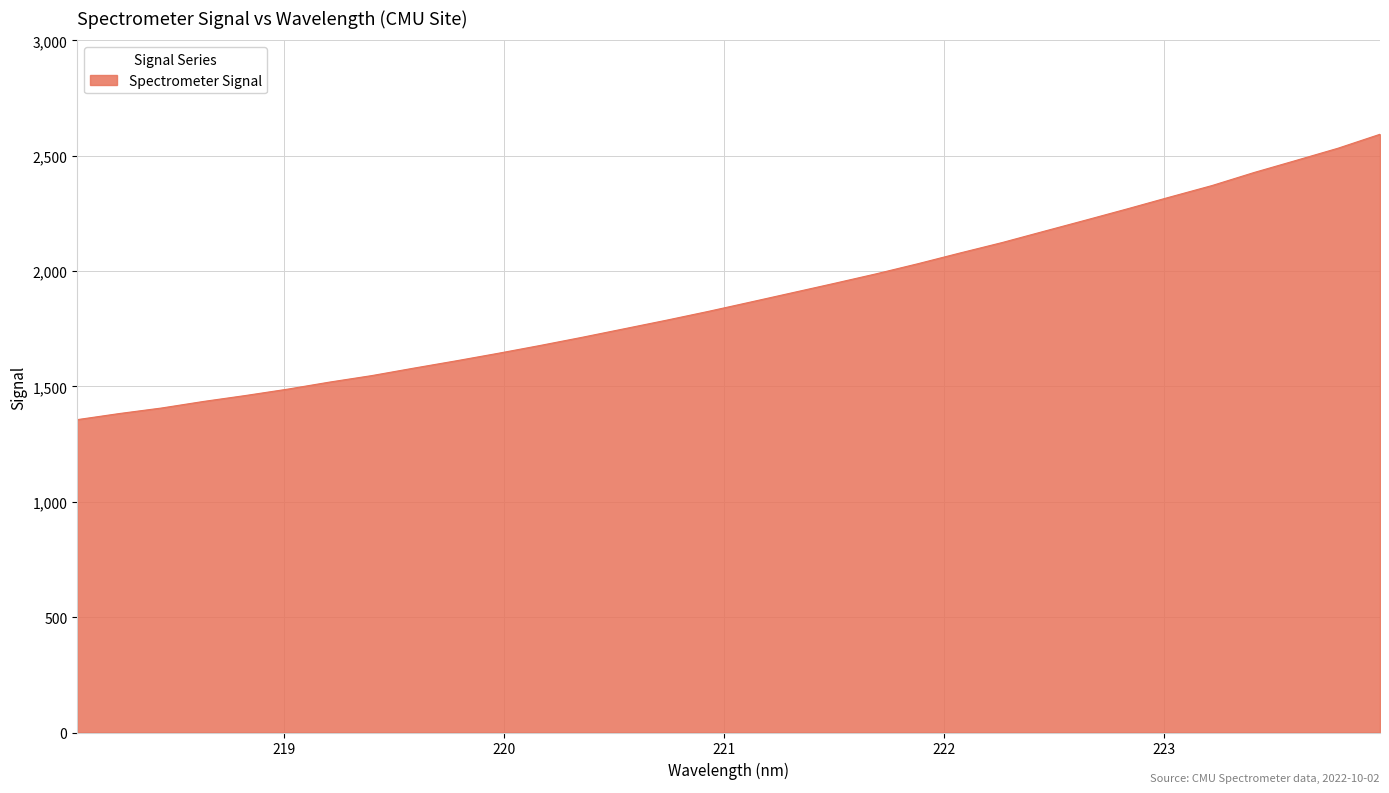

What is the minimum value shown in the chart?

1356.1